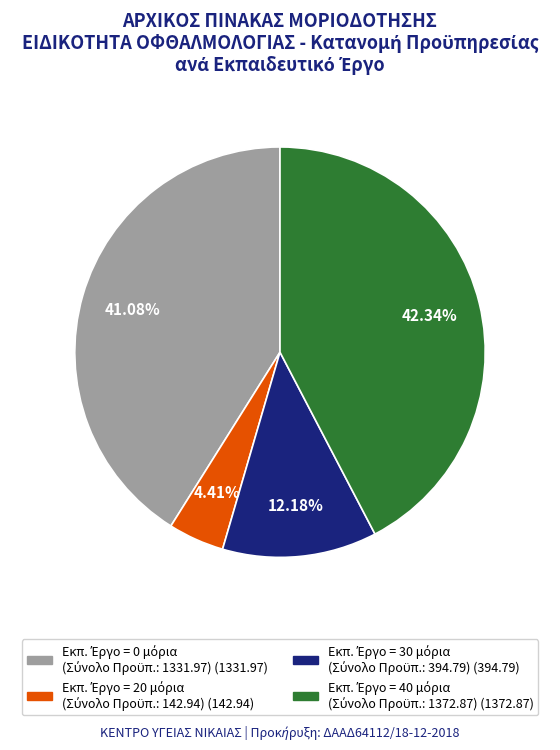

Does any single category account for the majority?

No